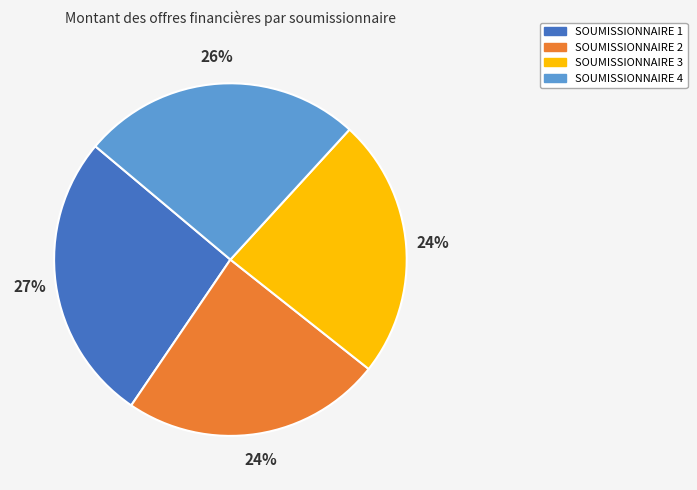

Is SOUMISSIONNAIRE 3 the majority of the pie?

No